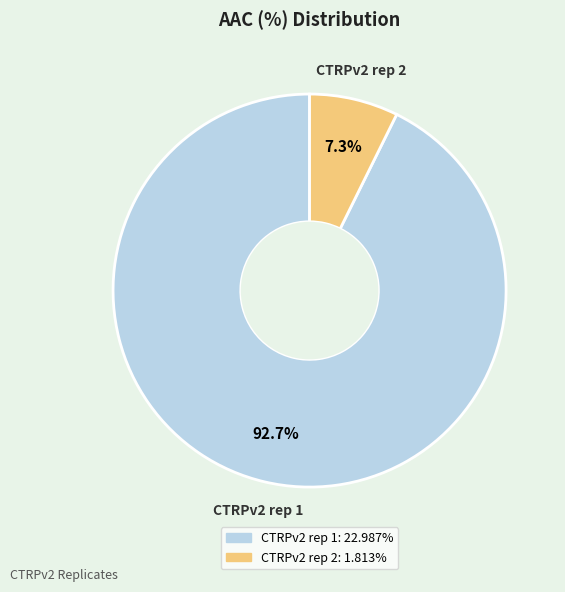

Combined, do CTRPv2 rep 2 and CTRPv2 rep 1 account for over 50%?

Yes